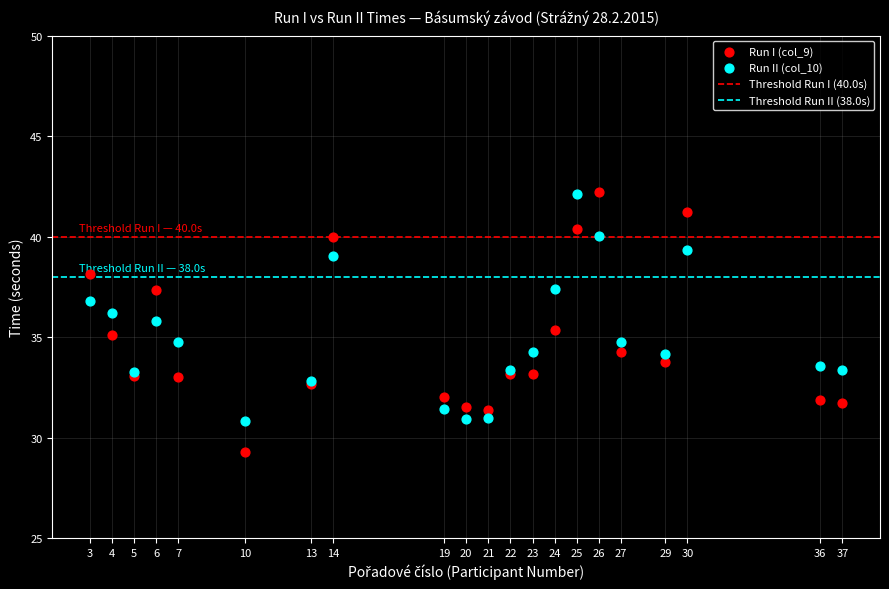

Which series reaches the minimum Y coordinate?

Run I (col_9)